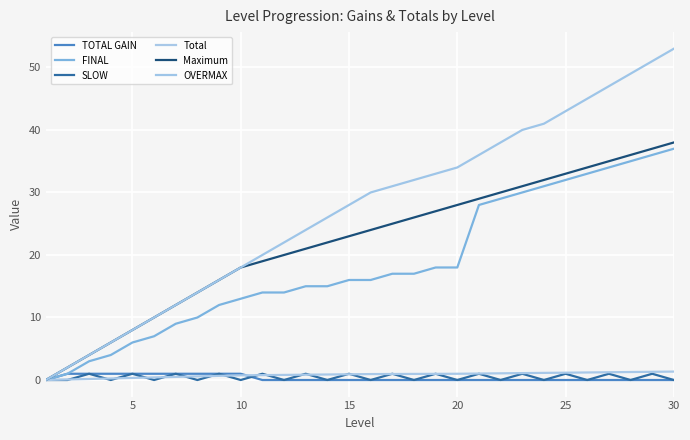

What are all the series names shown in the legend?

TOTAL GAIN, FINAL, SLOW, Total, Maximum, OVERMAX